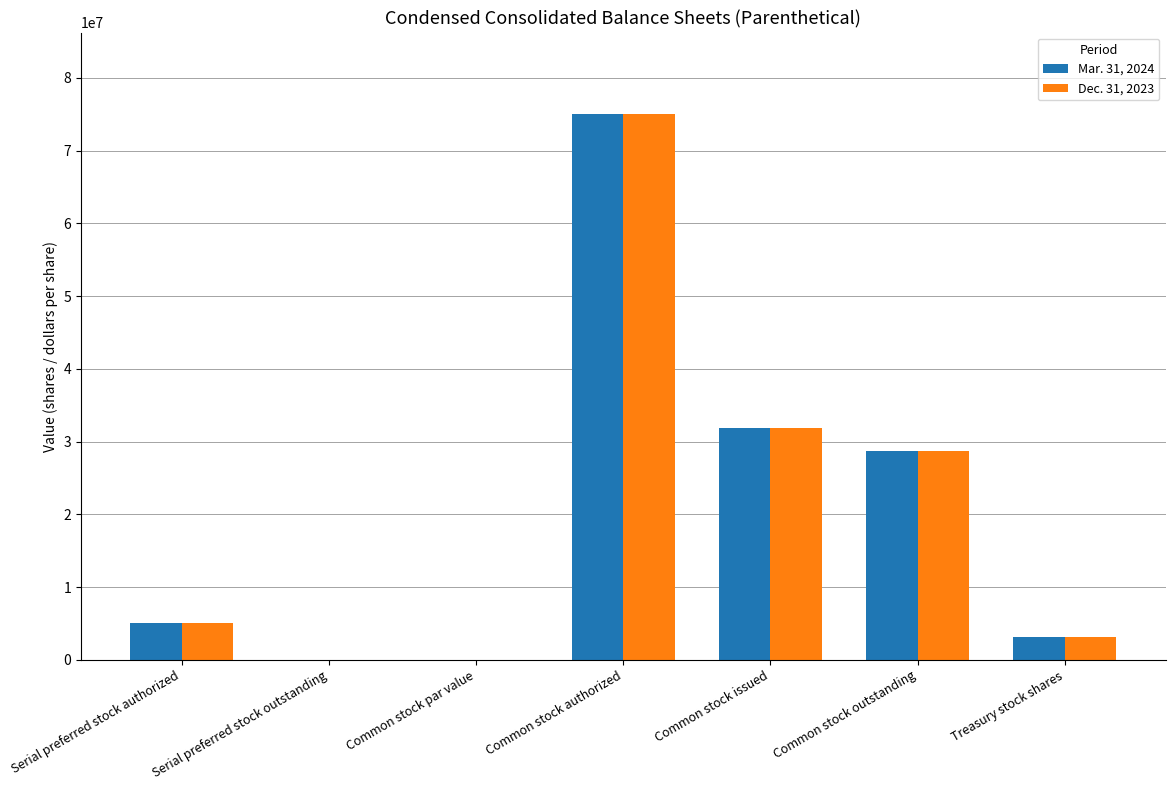

What is the total value across all series at Common stock outstanding?

57506000.0